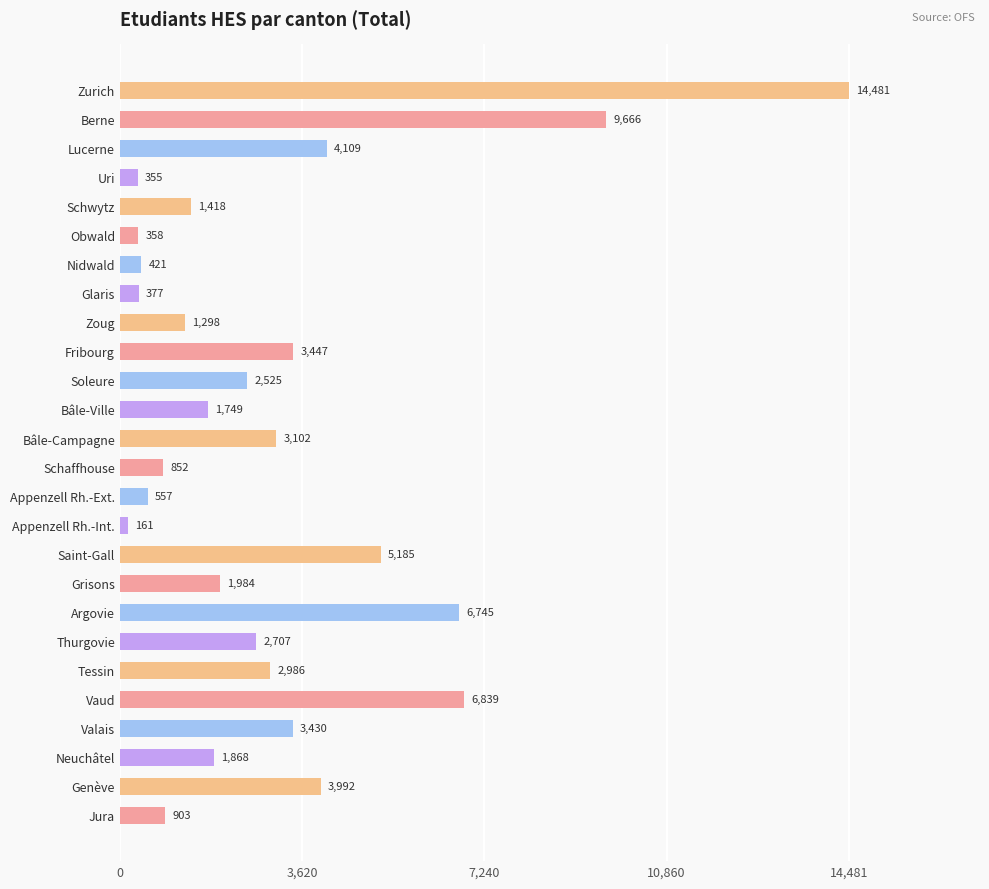

What is the difference between the maximum and minimum values?

14320